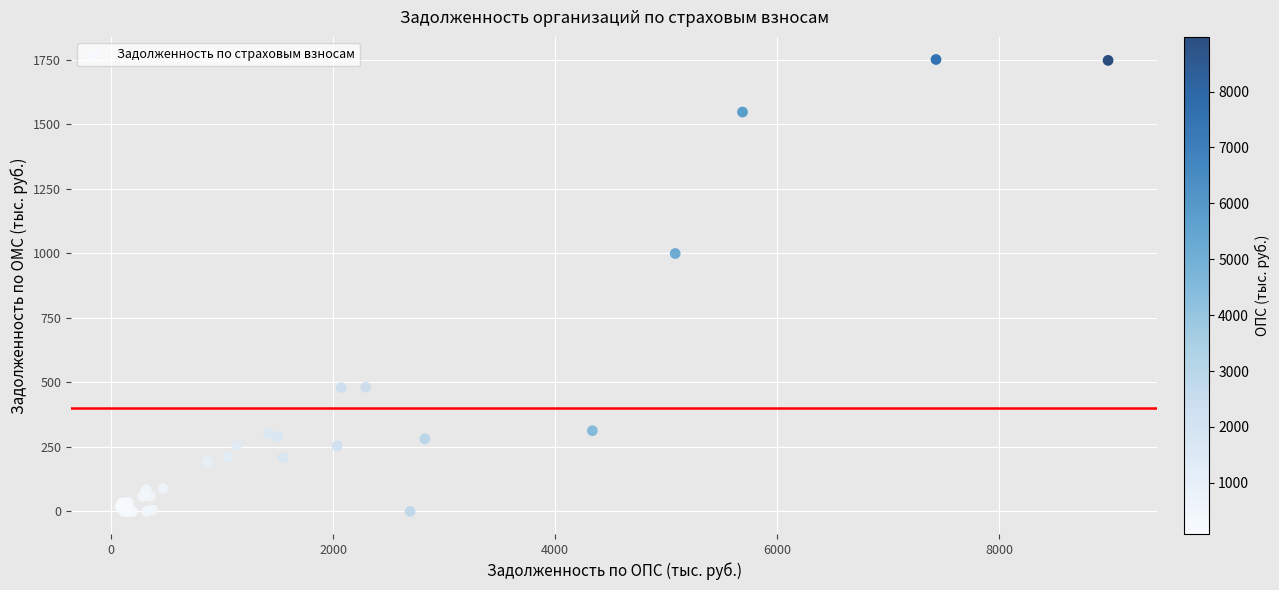

What Y value in the scatter plot is closest to 875?

999.3